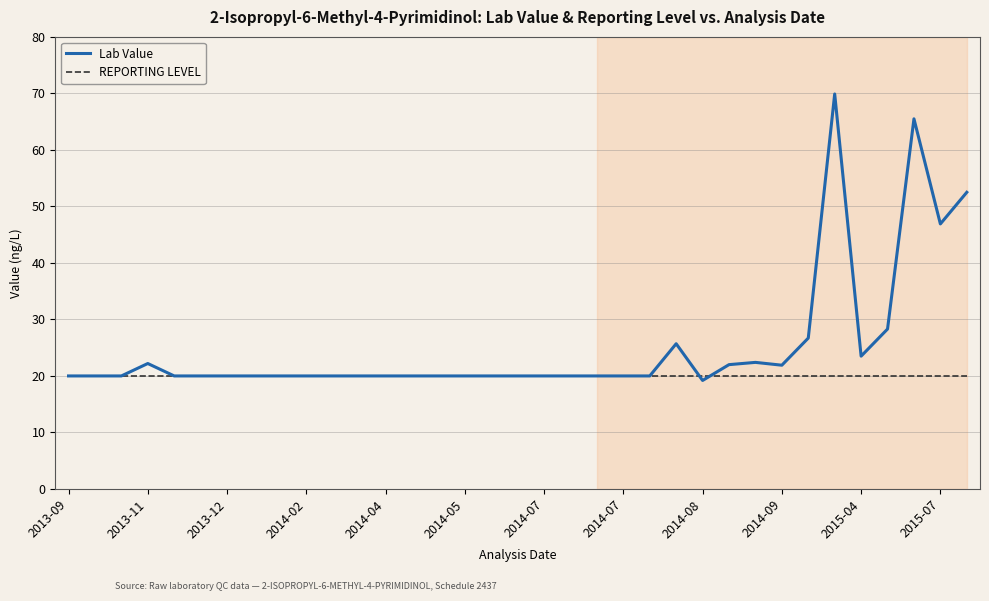

Which series has the widest spread of values?

Lab Value